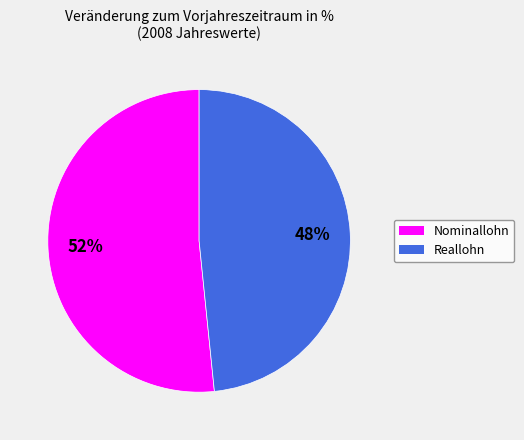

Count the number of slices in the pie.

2